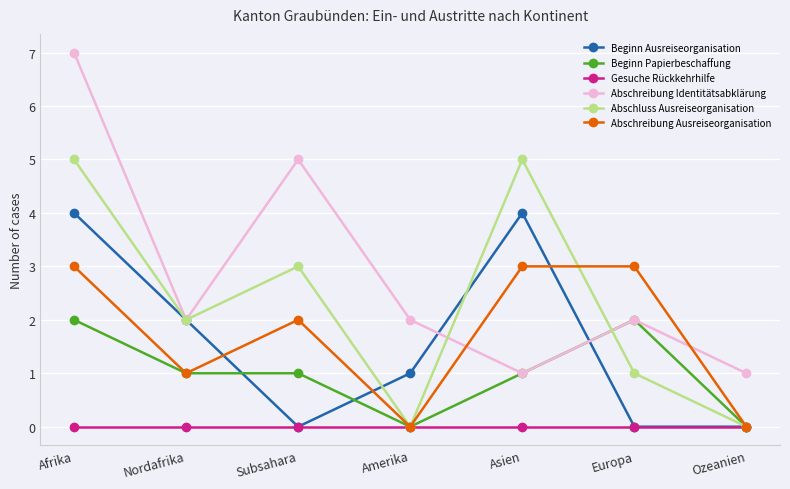

What is the difference between the highest and lowest values at Amerika?

2